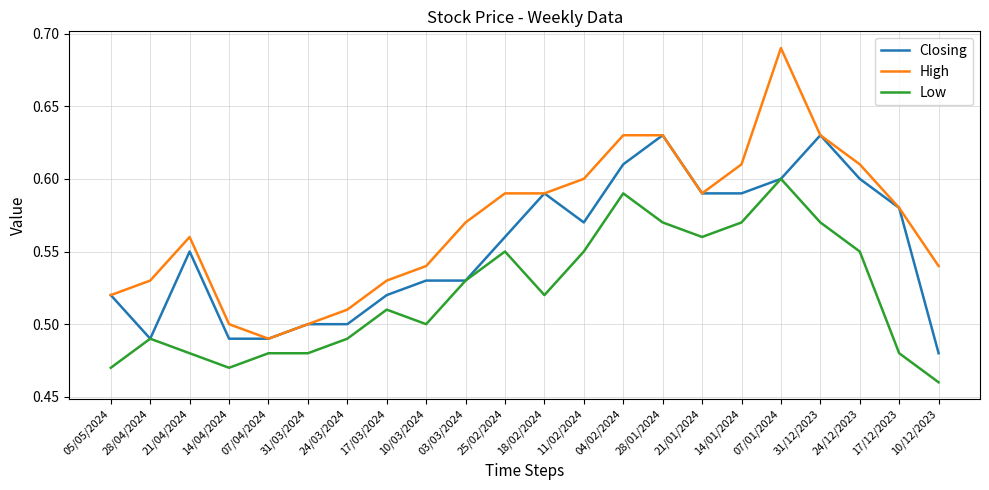

True or false: Low and High cross at least once.

False